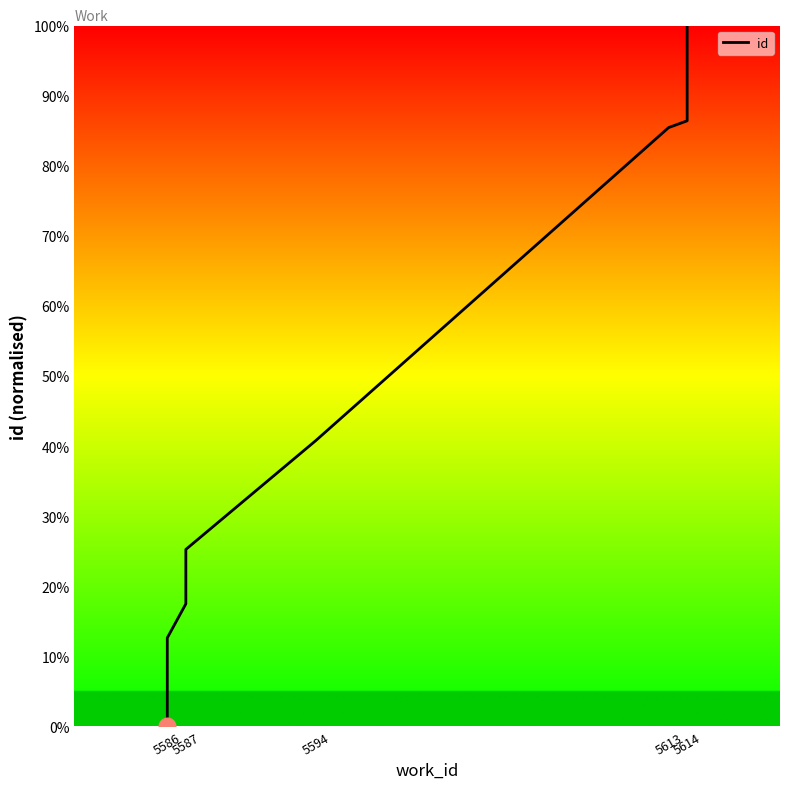

At which category does the chart reach its minimum across all series?

5586